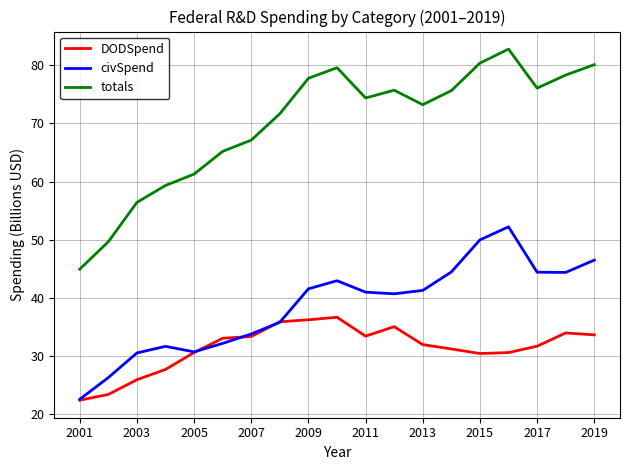

True or false: DODSpend and totals intersect in this chart.

False